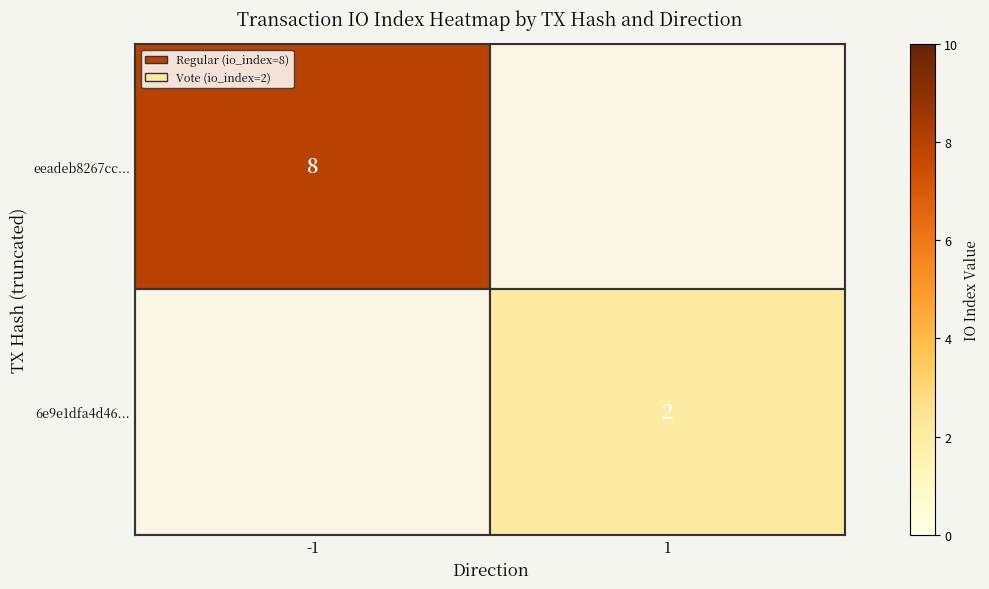

Is it true that eeadeb8267cc... equals 4 at -1?

False